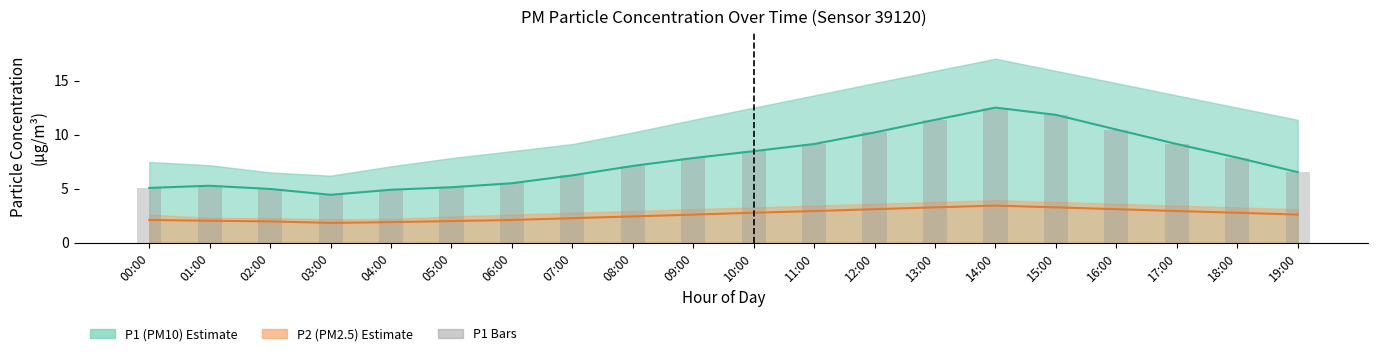

What is the value of the P1 (PM10) bar at the 6th from the left?

5.1